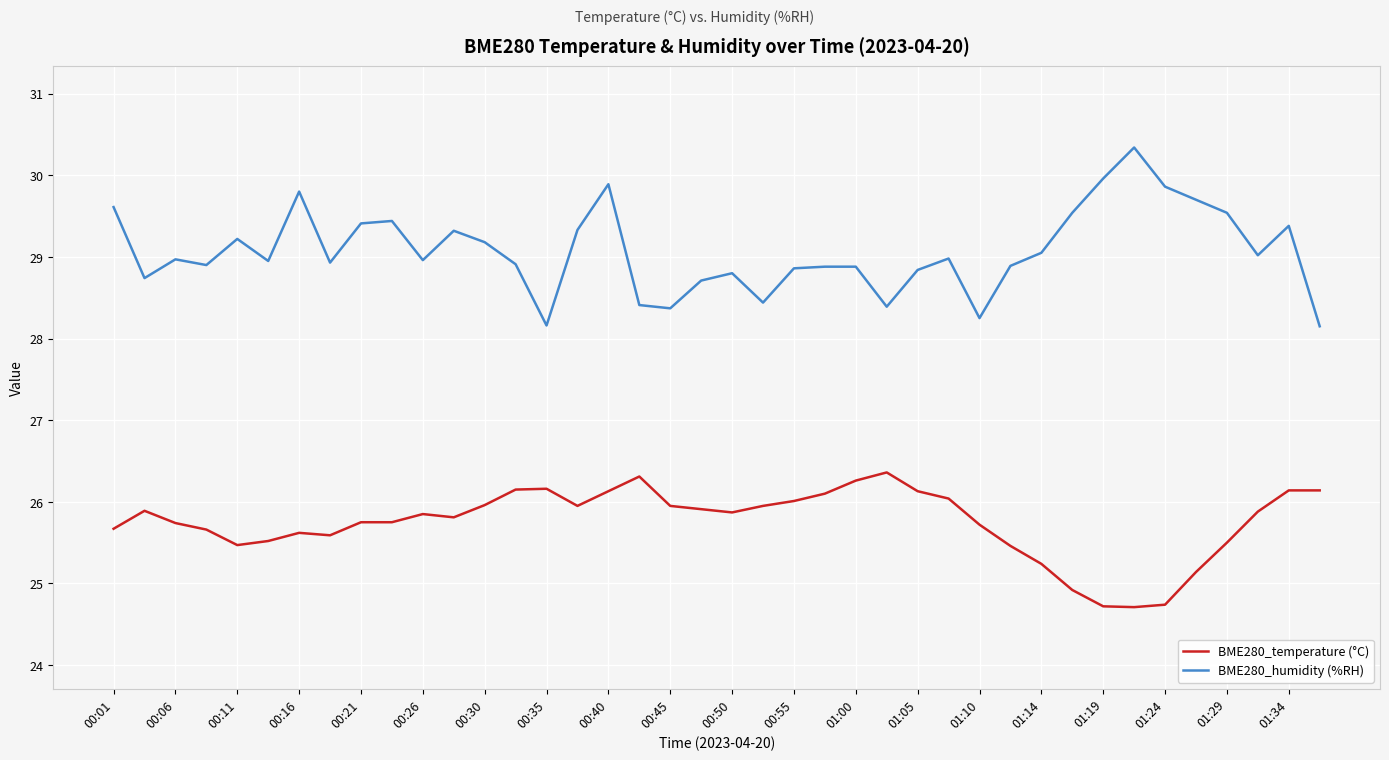

What is the maximum value for BME280_humidity (%RH)?

30.3